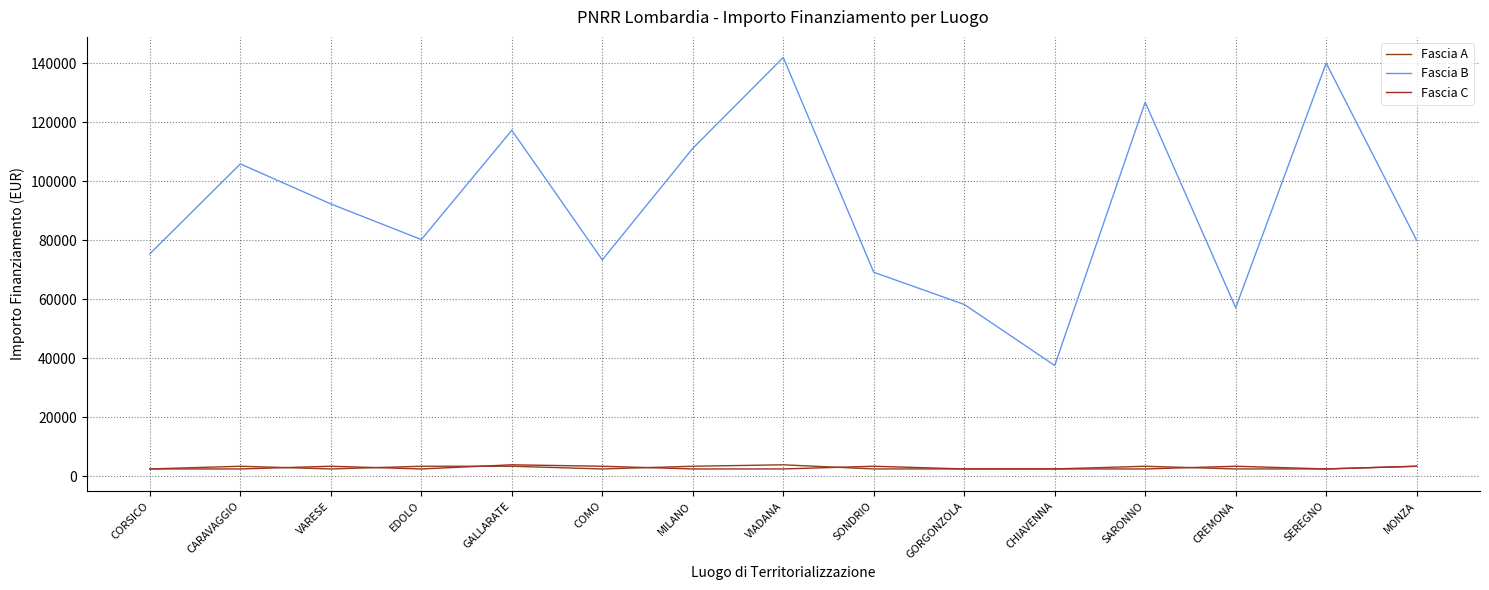

At which label is Fascia B closest to 89790?

VARESE